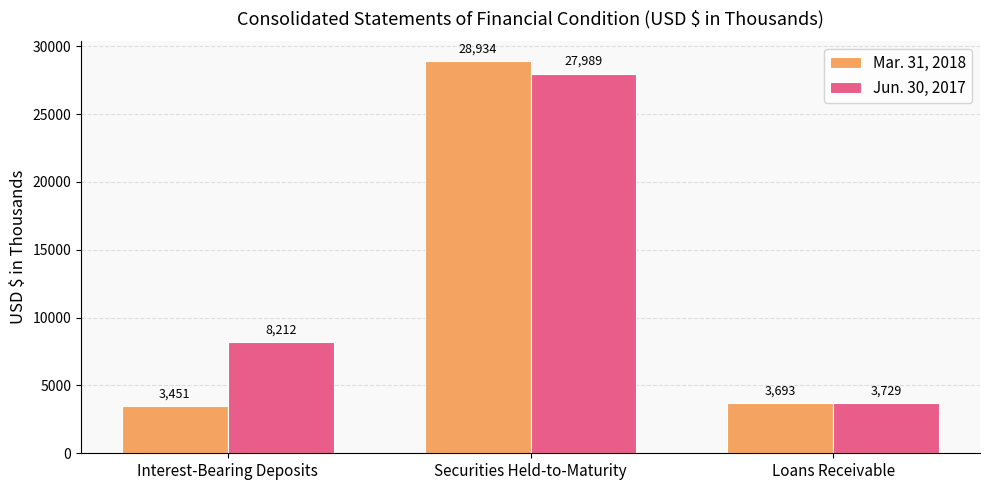

List the series in order of their peak value, highest first.

Mar. 31, 2018, Jun. 30, 2017